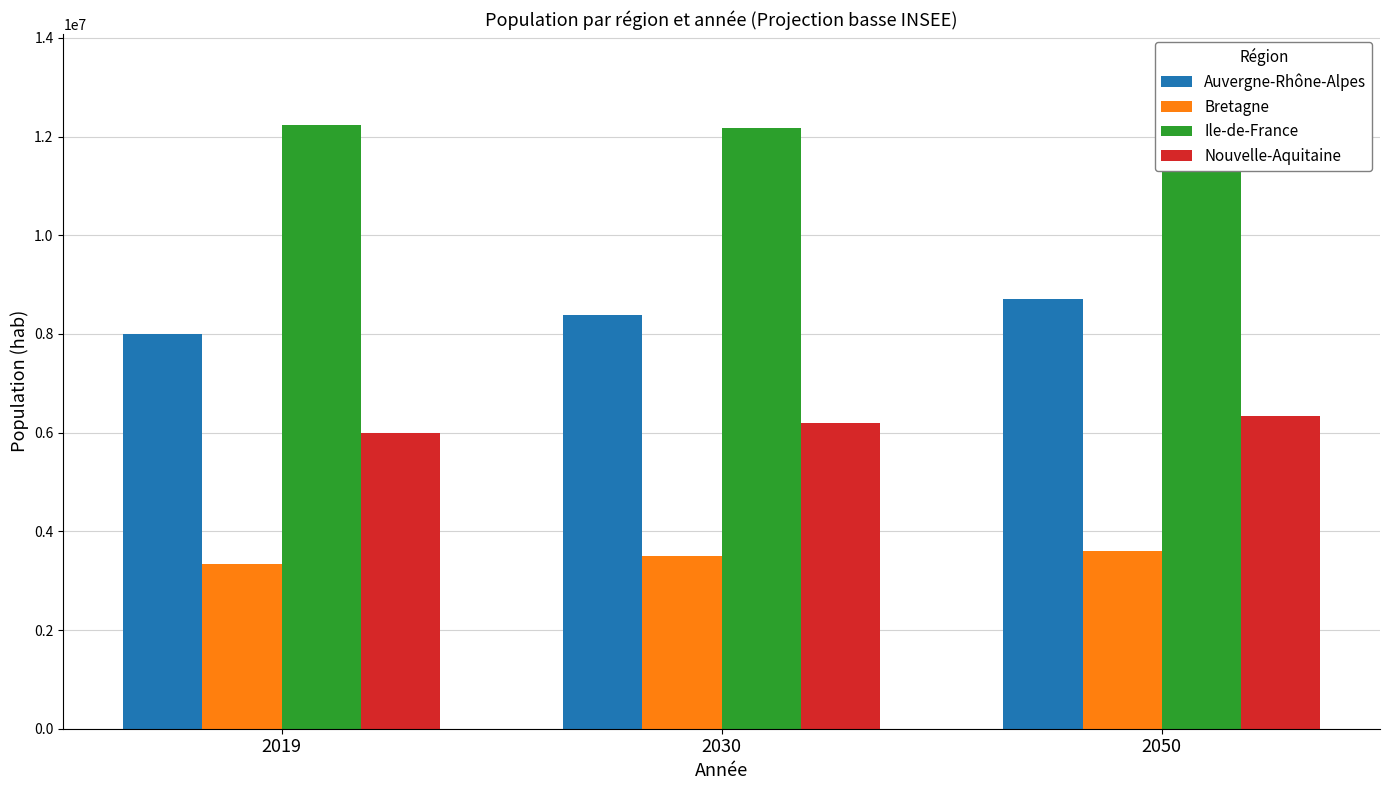

What is the sum of the Auvergne-Rhône-Alpes values at 2050 and 2030?

17089066.6